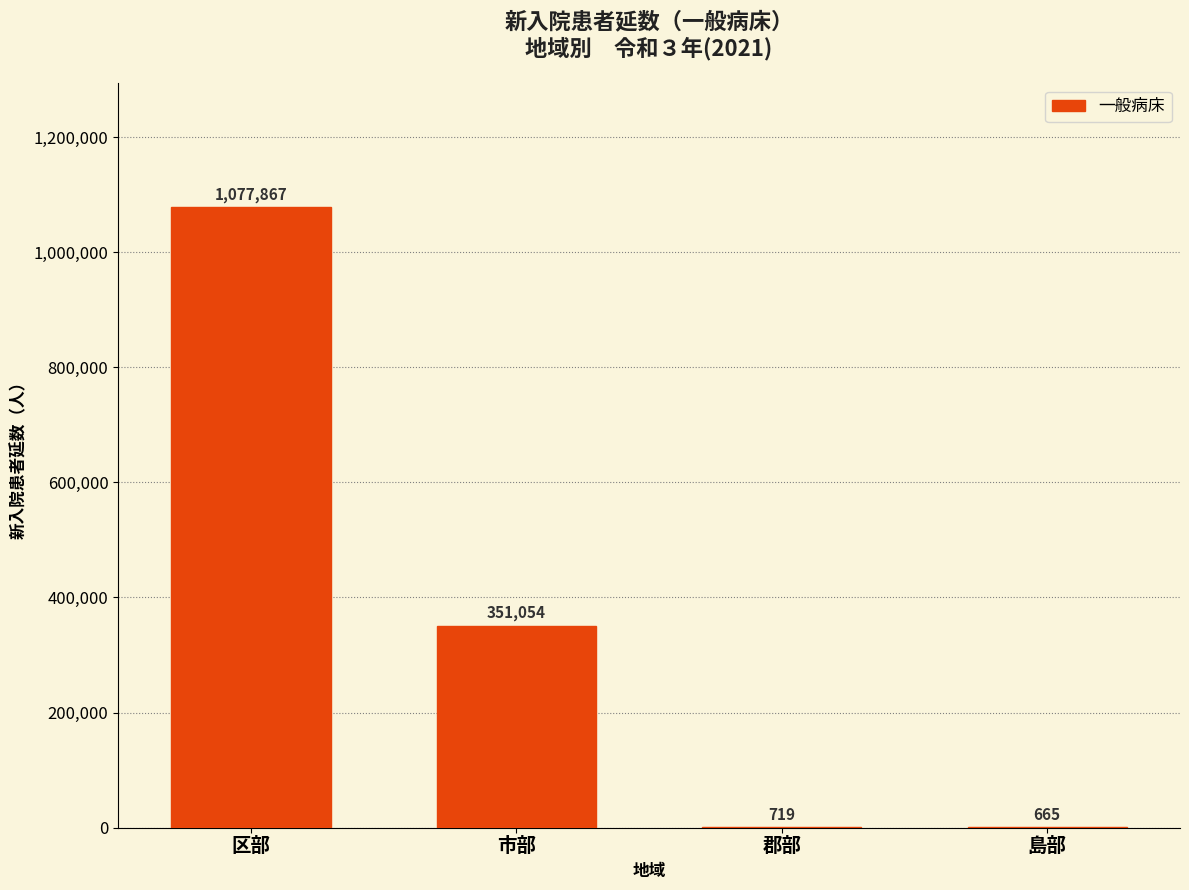

Reading left to right, list all the values displayed in this chart.

区部=1077867	市部=351054	郡部=719	島部=665